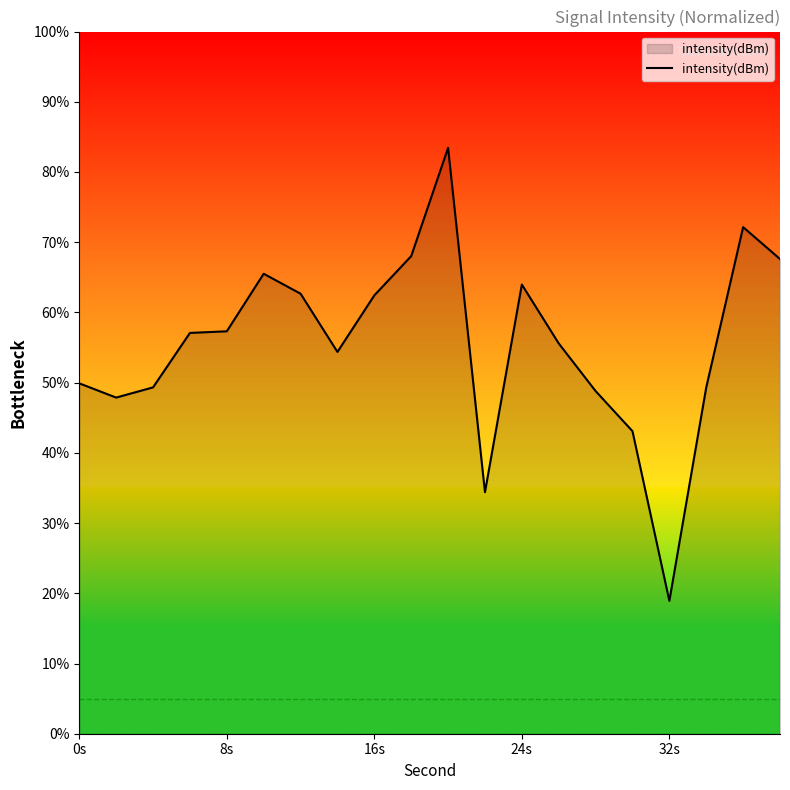

What is the average value?

55.6